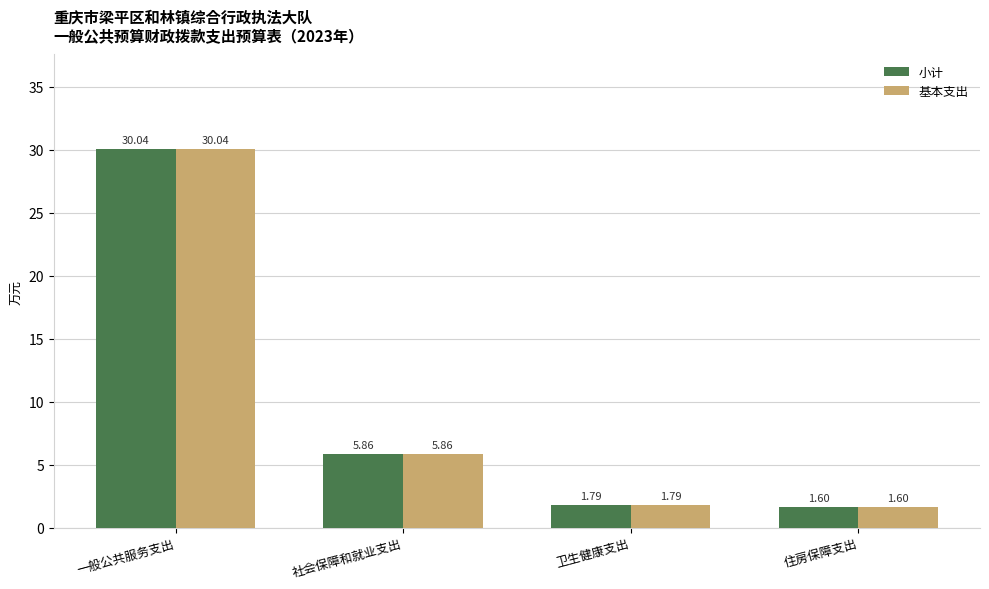

What is the average value of the 小计 series?

9.8